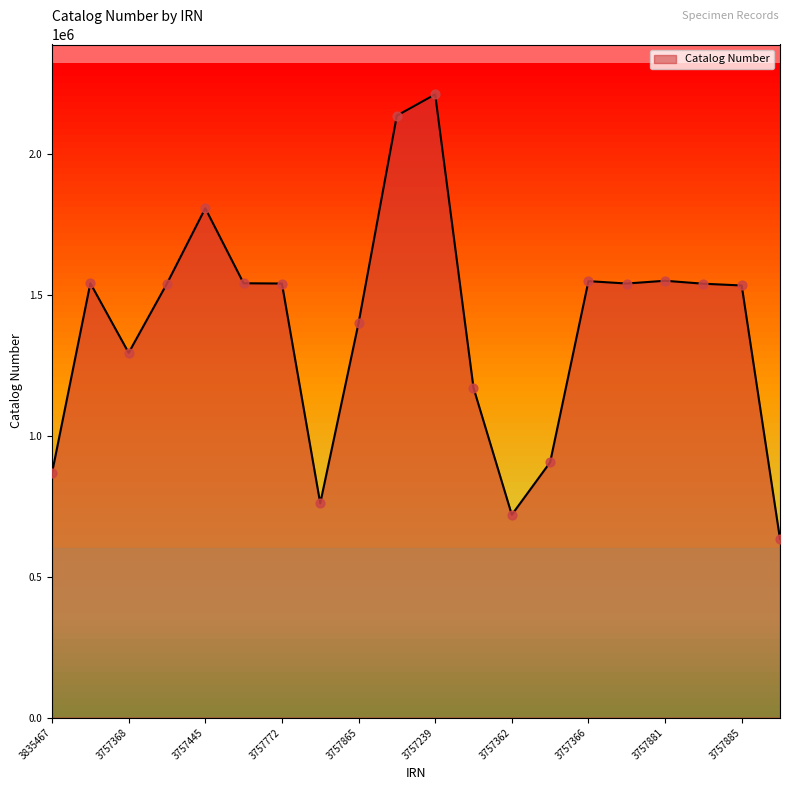

What is the greatest value displayed?

2213497